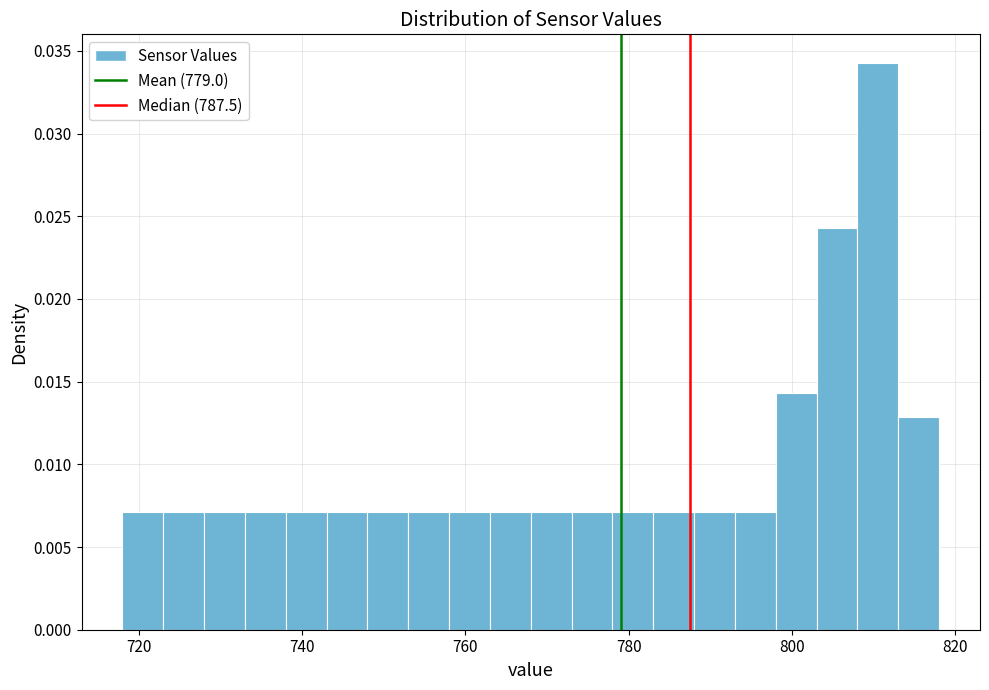

Read against the x-axis, roughly where is the centre of the tallest bar?

810